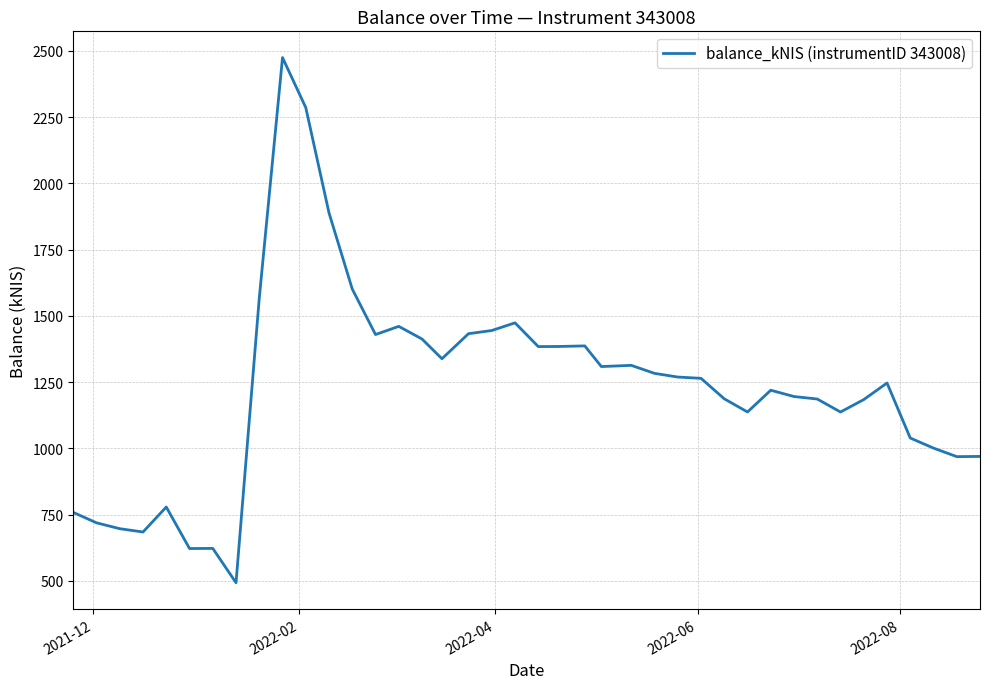

What is the maximum value shown in the chart?

2474.5